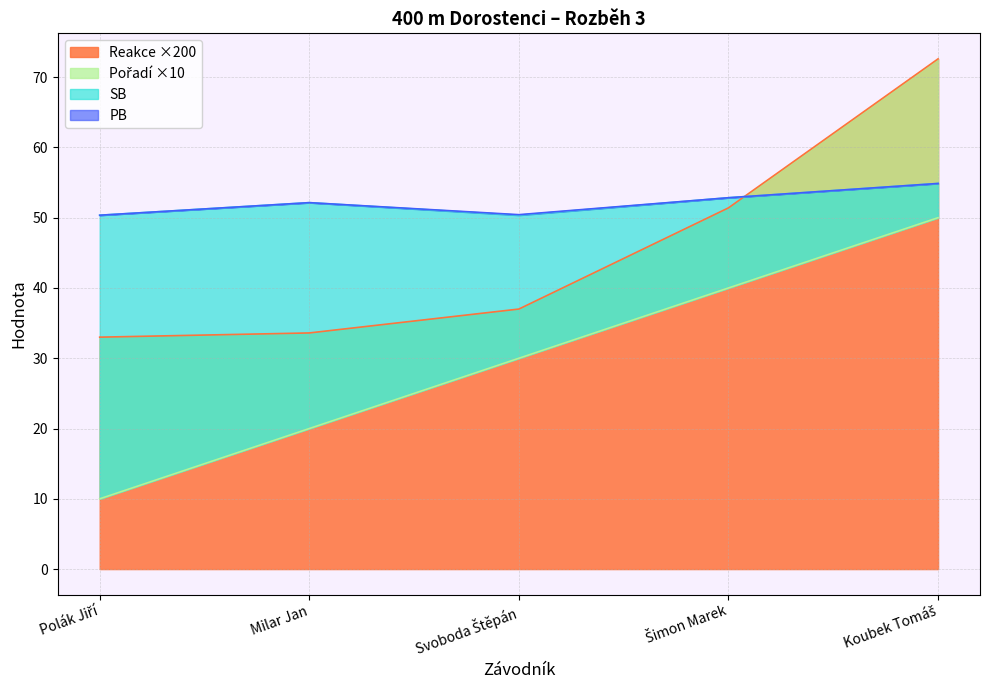

How many intersections are there between Reakce and SB?

1